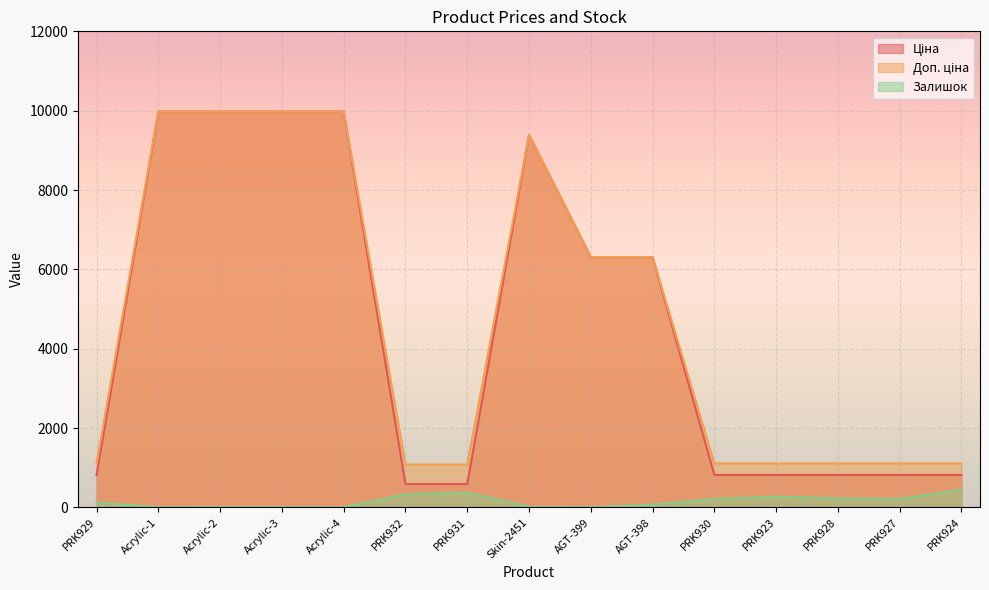

At which category is the sum across all series the highest?

Acrylic-2